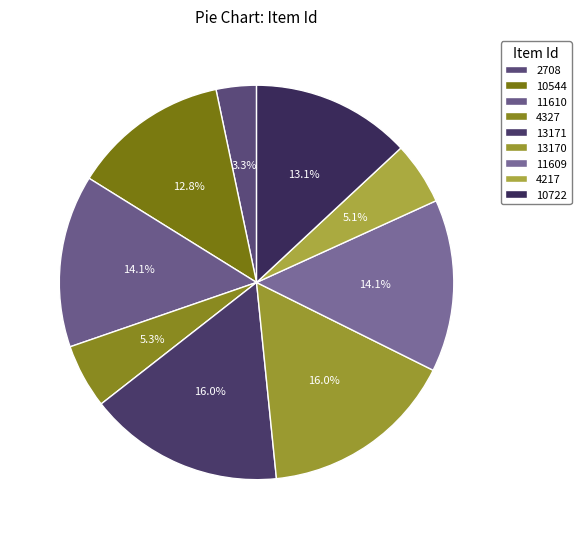

How many segments does this pie chart have?

9